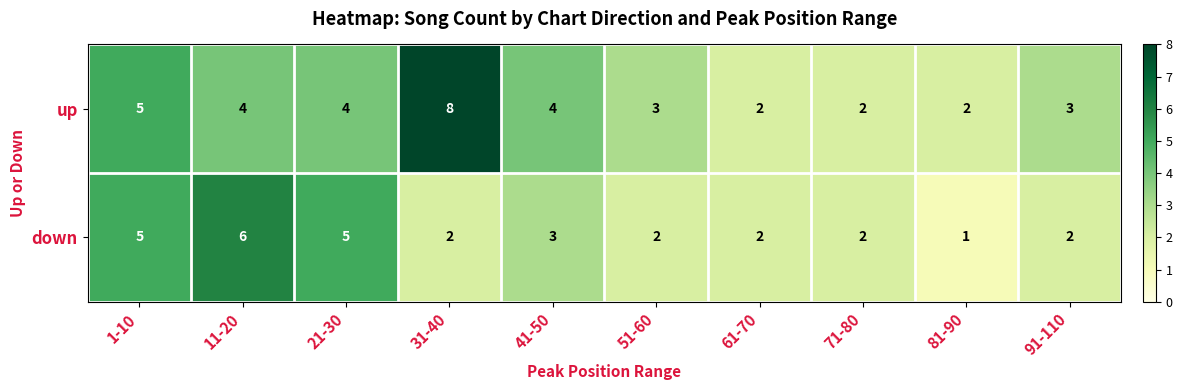

Which category has the highest value in the down series?

11-20